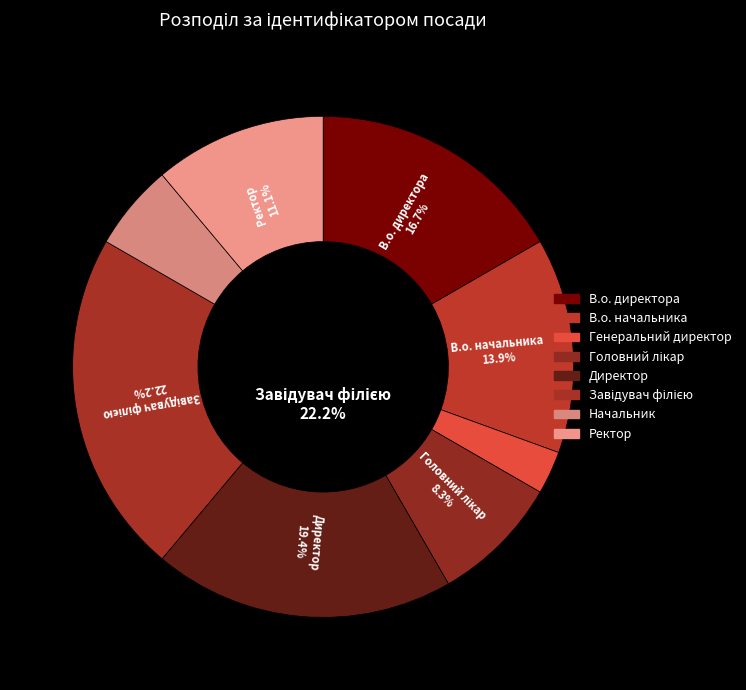

Count the number of slices in the pie.

8